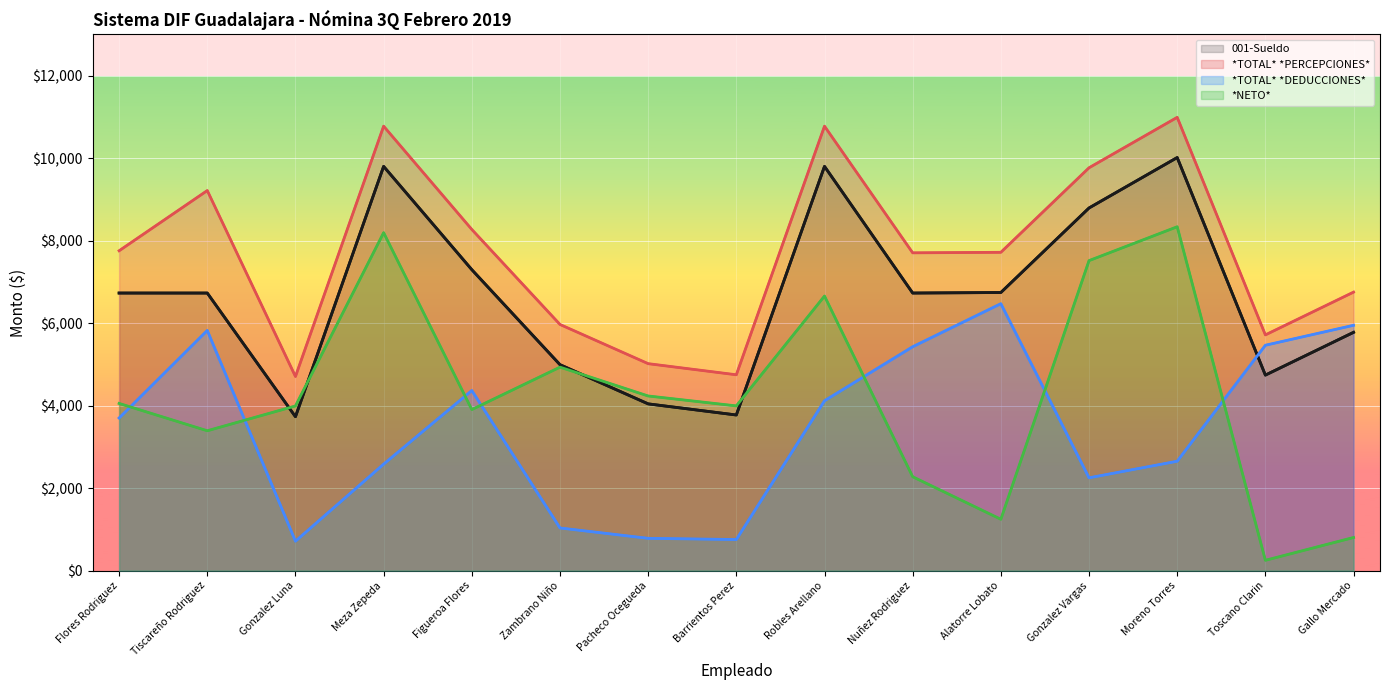

Which series has the widest spread of values?

*NETO*